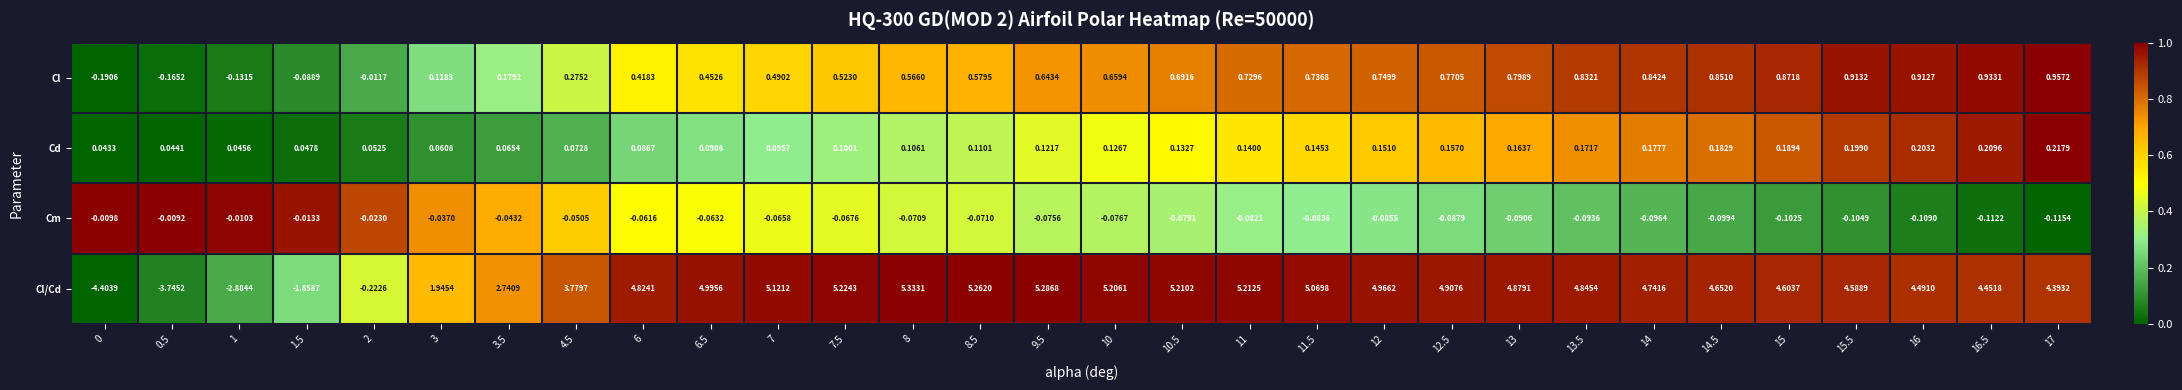

Which series has the widest spread of values?

Cl/Cd